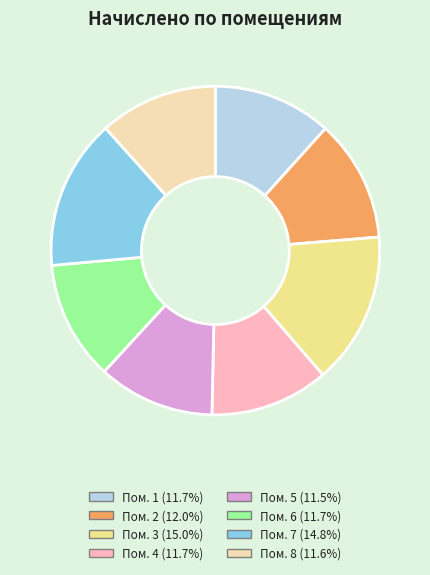

Do Пом. 4 (11.7%) and Пом. 1 (11.7%) together represent more than half of the pie?

No